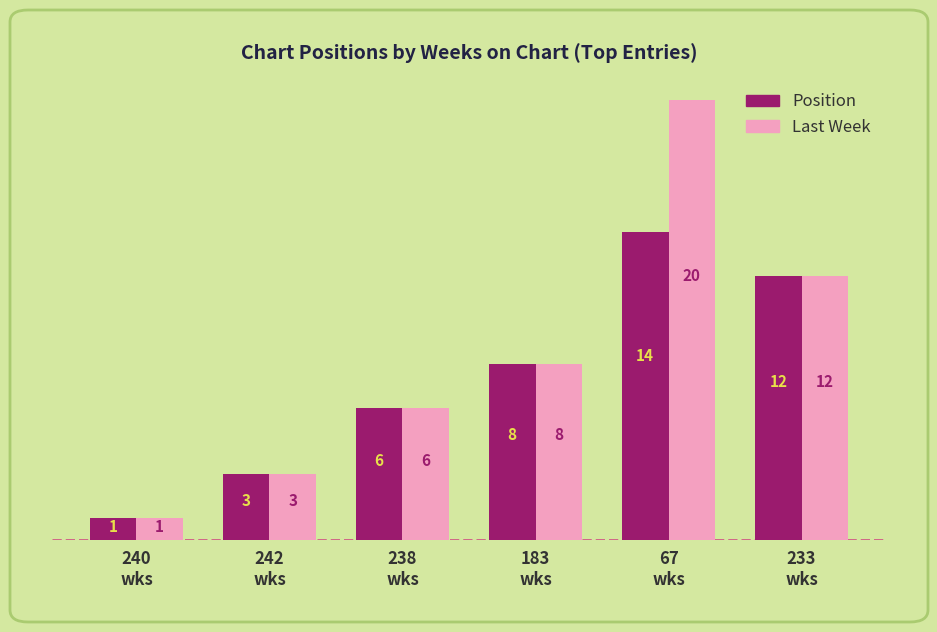

Count the Position values in the range 3 to 12.

4